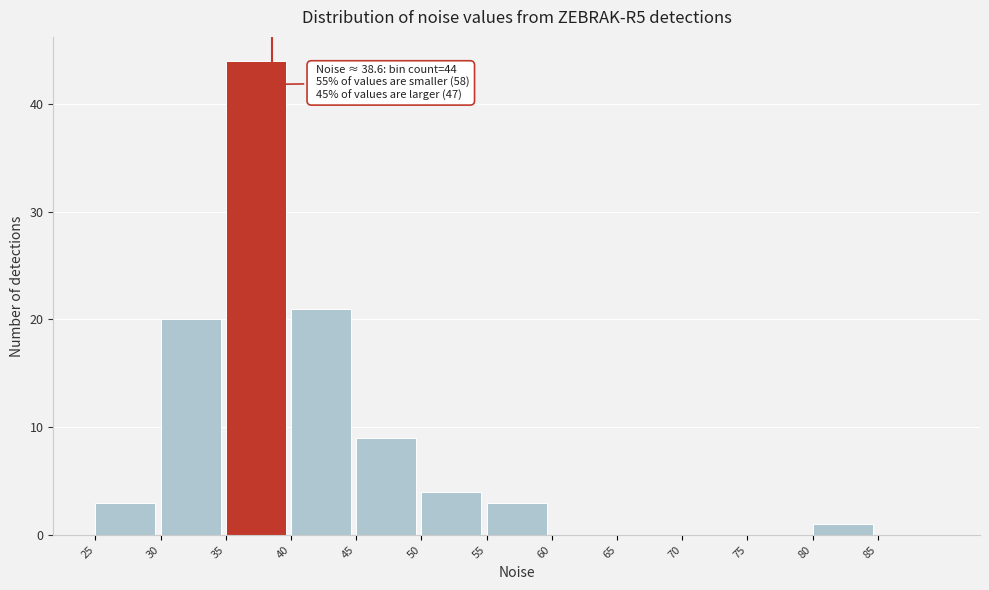

Which range on the x-axis has the tallest bar?

35 to 40